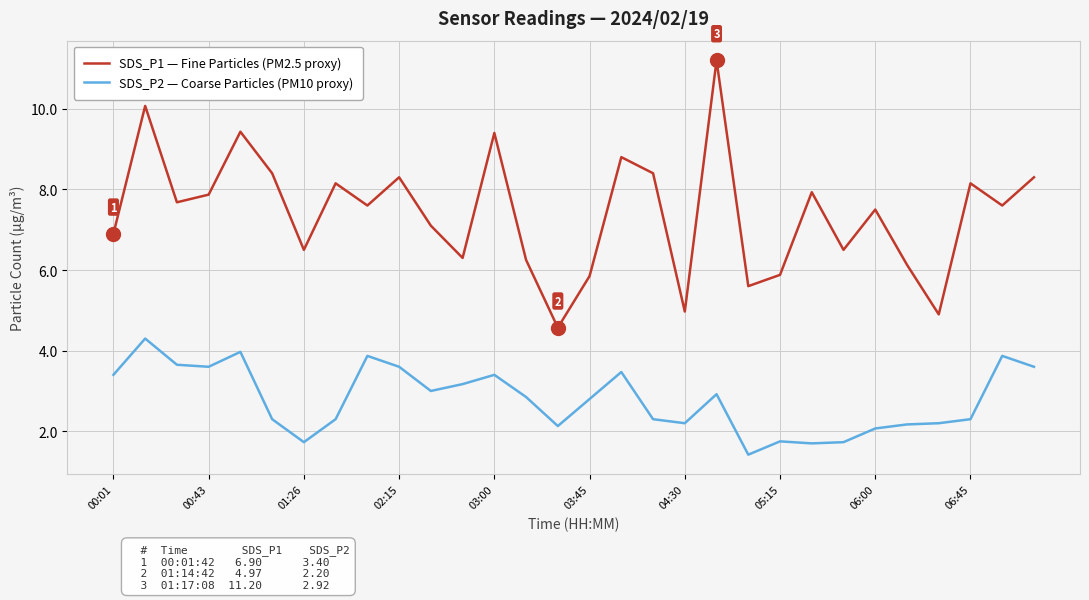

What is the average value of the SDS_P1 — Fine Particles (PM2.5 proxy) series?

7.4